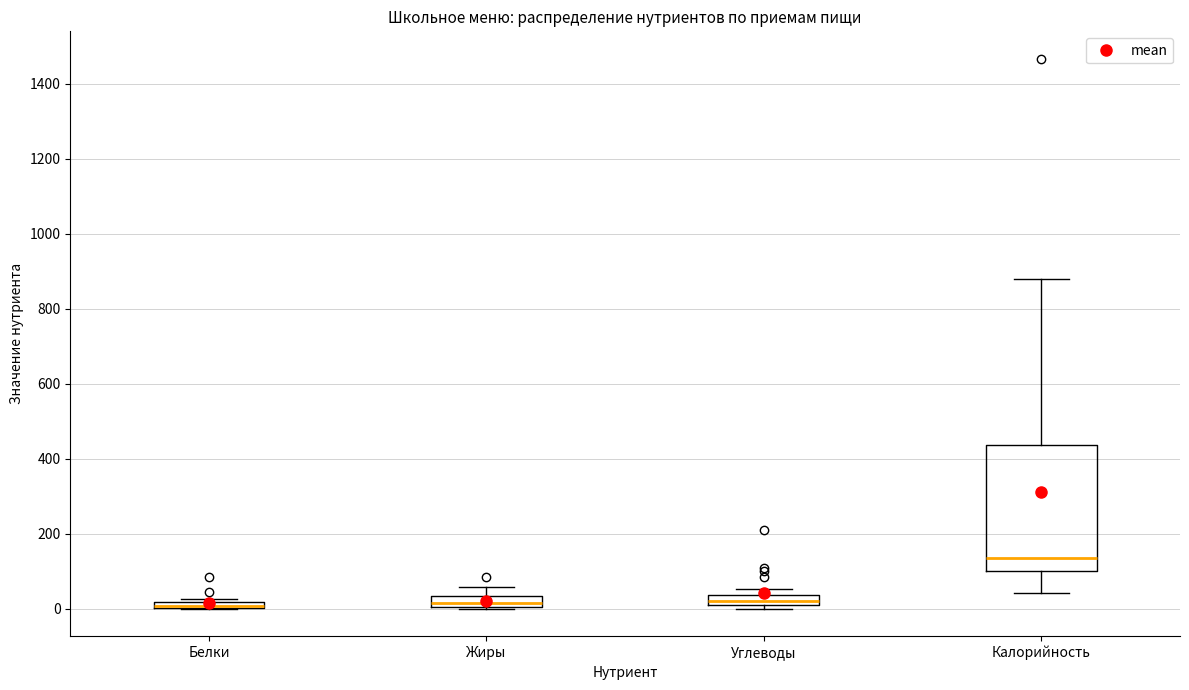

Comparing the boxes themselves (not the whiskers), which one is the tallest?

Калорийность